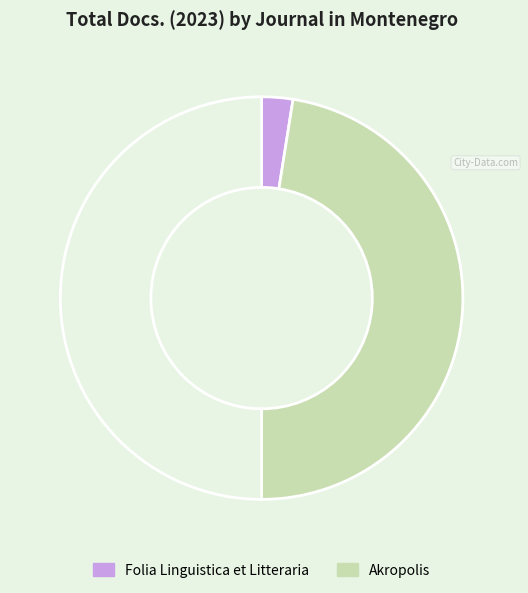

How many slices are in this pie chart?

3